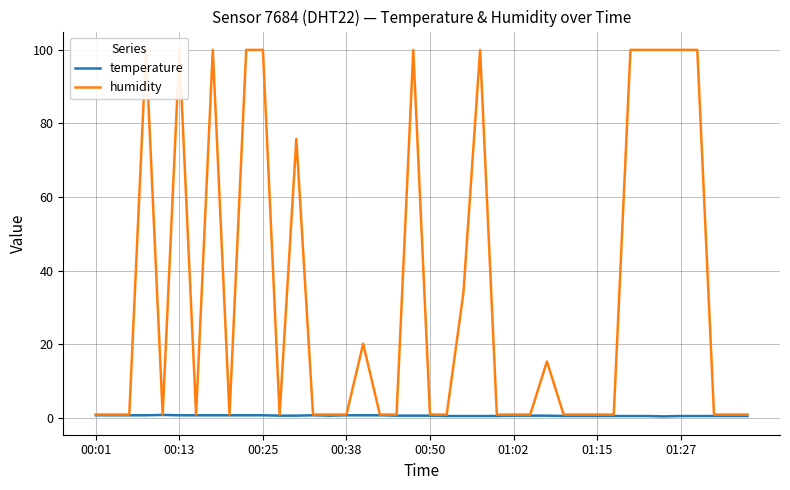

True or false: humidity and temperature cross at least once.

False